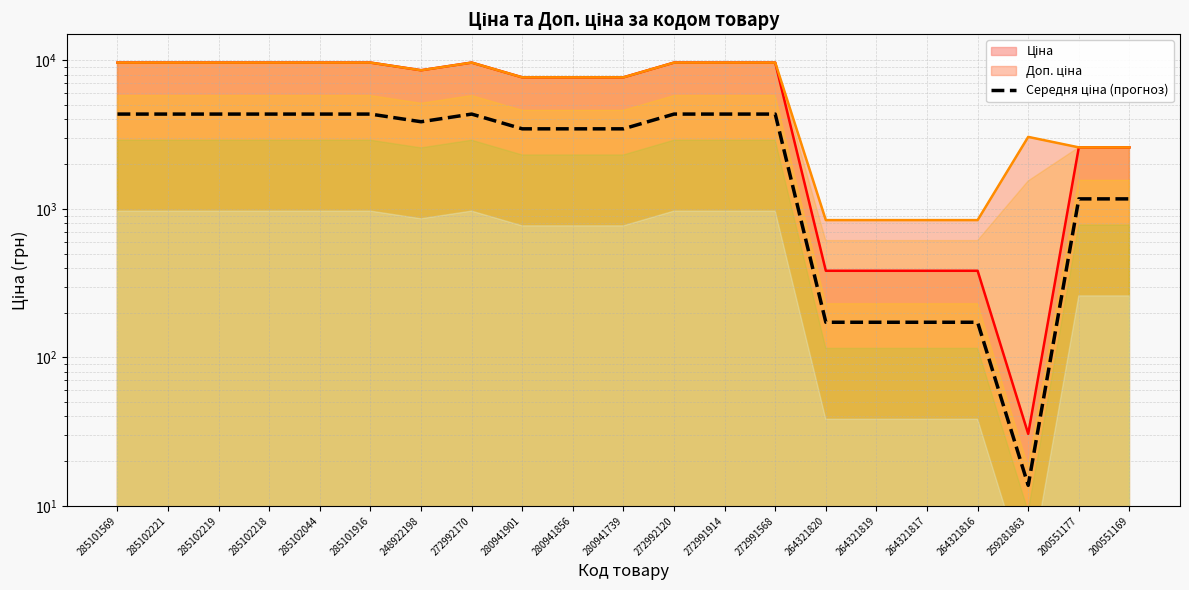

How many points are higher than both their immediate neighbors (excluding endpoints)?

1